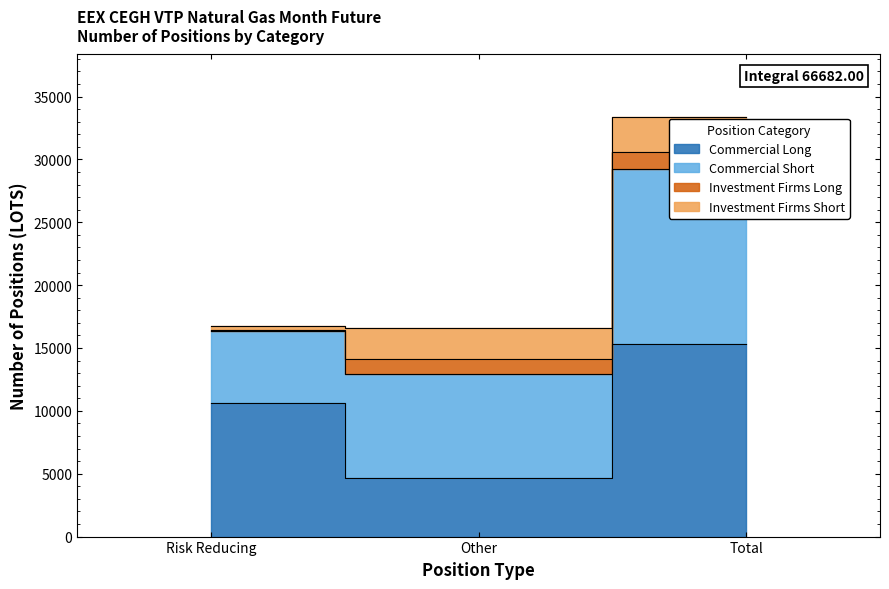

Is the value of Investment Firms Long at Risk Reducing greater than the value of Investment Firms Short at Other?

No